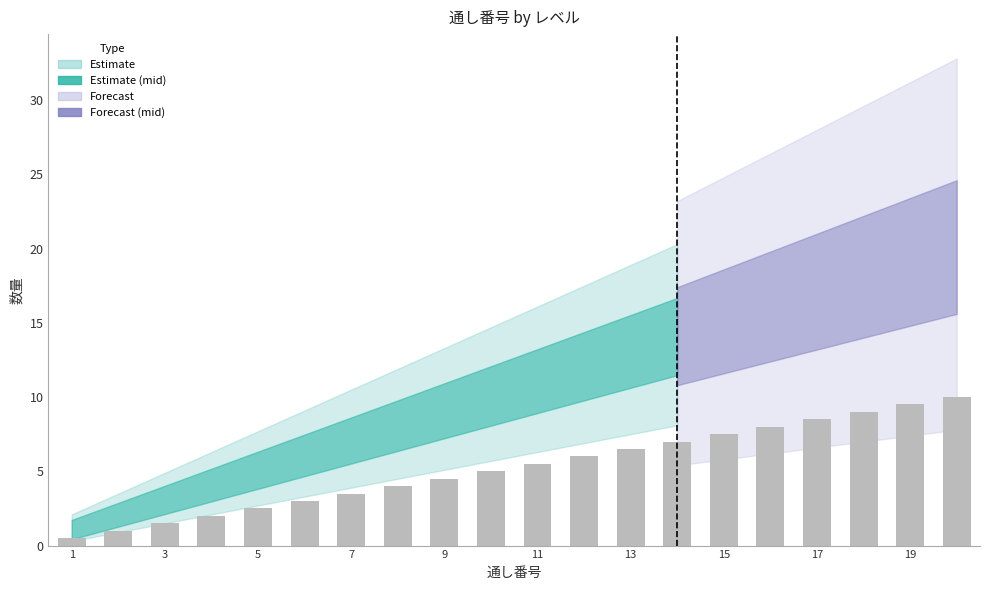

What is the greatest value displayed?

10.0